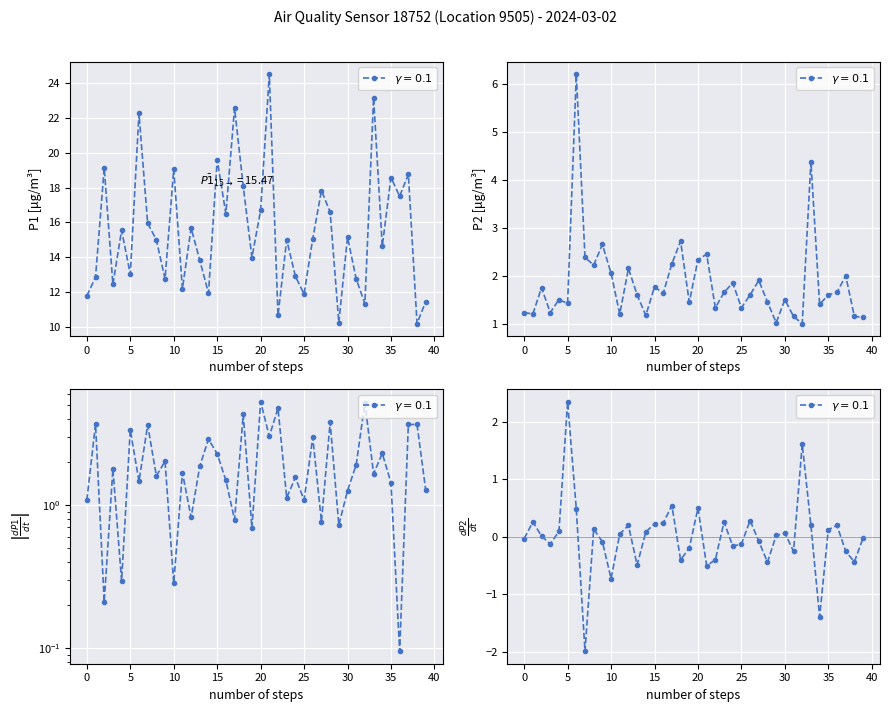

True or false: P2 and P1 intersect in this chart.

False